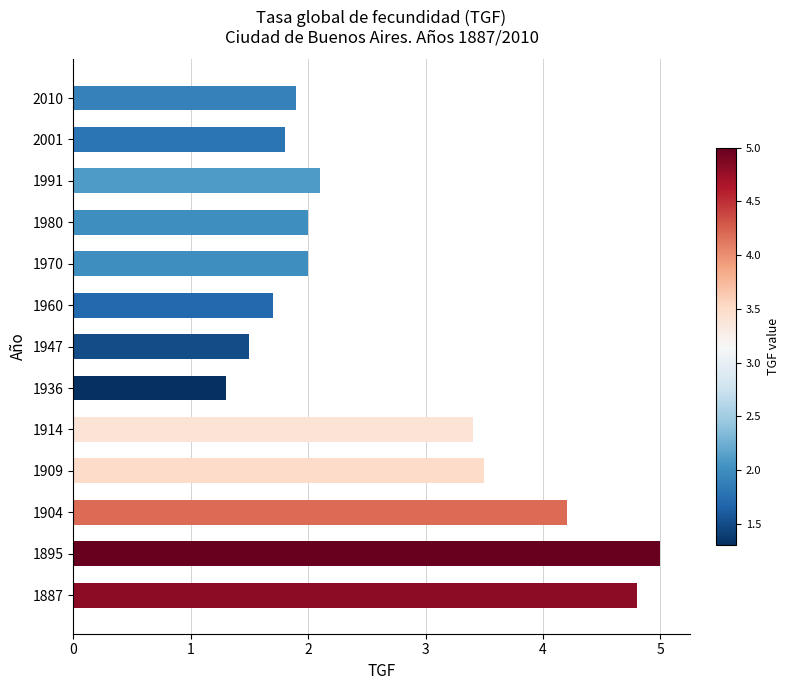

The chart shows a value of 4.8 at 1887. True or false?

True